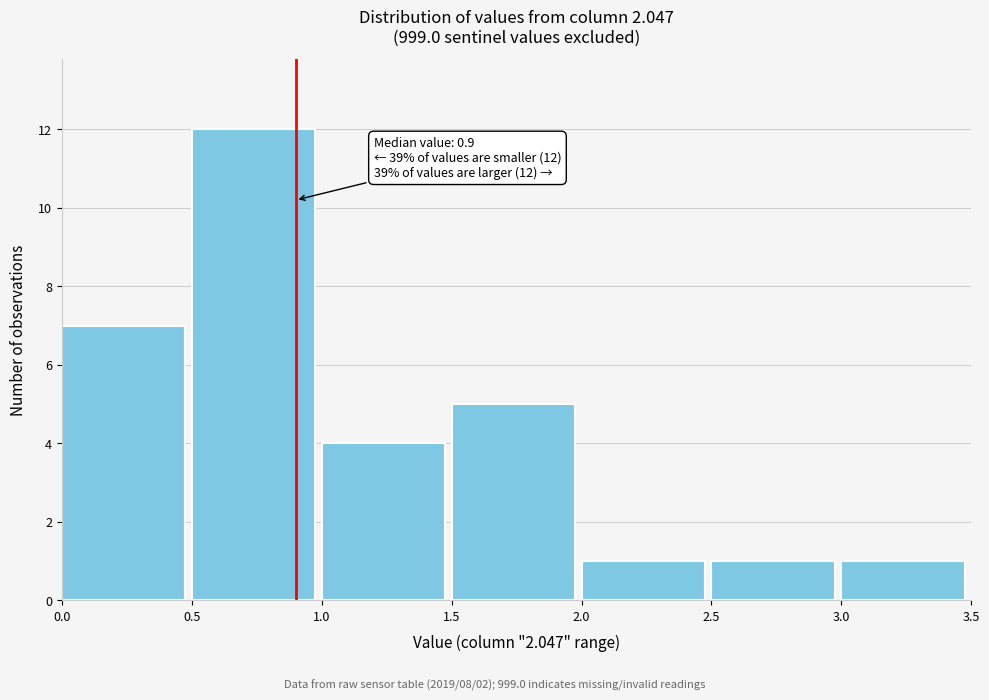

Which range on the x-axis has the tallest bar?

0.5 to 1.0